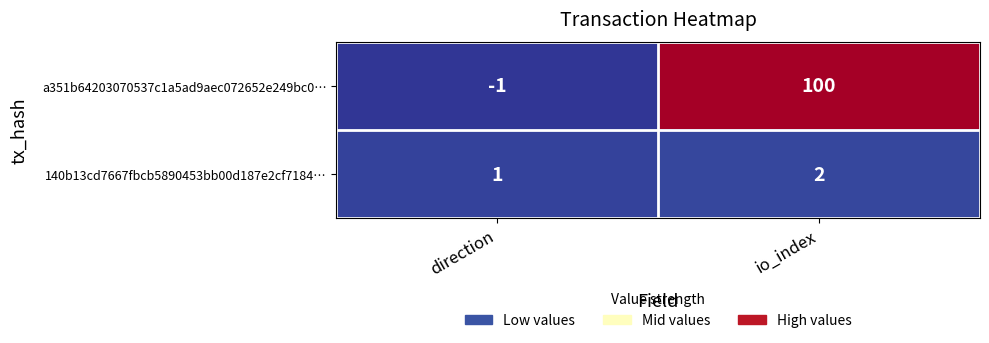

How many distinct data groups are displayed?

2